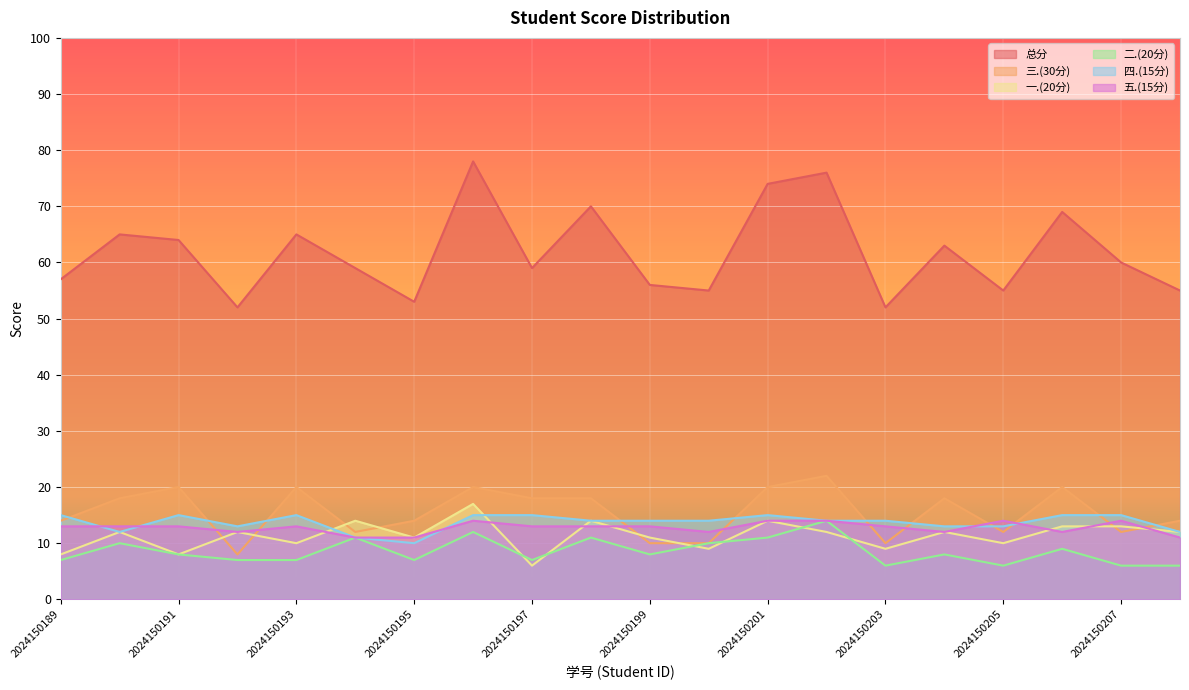

Reading left to right, list all the values displayed in this chart.

总分: 57	65	64	52	65	59	53	78	59	70	56	55	74	76	52	63	55	69	60	55
三.(30分): 14	18	20	8	20	12	14	20	18	18	10	10	20	22	10	18	12	20	12	14
一.(20分): 8	12	8	12	10	14	11	17	6	14	11	9	14	12	9	12	10	13	13	12
二.(20分): 7	10	8	7	7	11	7	12	7	11	8	10	11	14	6	8	6	9	6	6
四.(15分): 15	12	15	13	15	11	10	15	15	14	14	14	15	14	14	13	13	15	15	12
五.(15分): 13	13	13	12	13	11	11	14	13	13	13	12	14	14	13	12	14	12	14	11